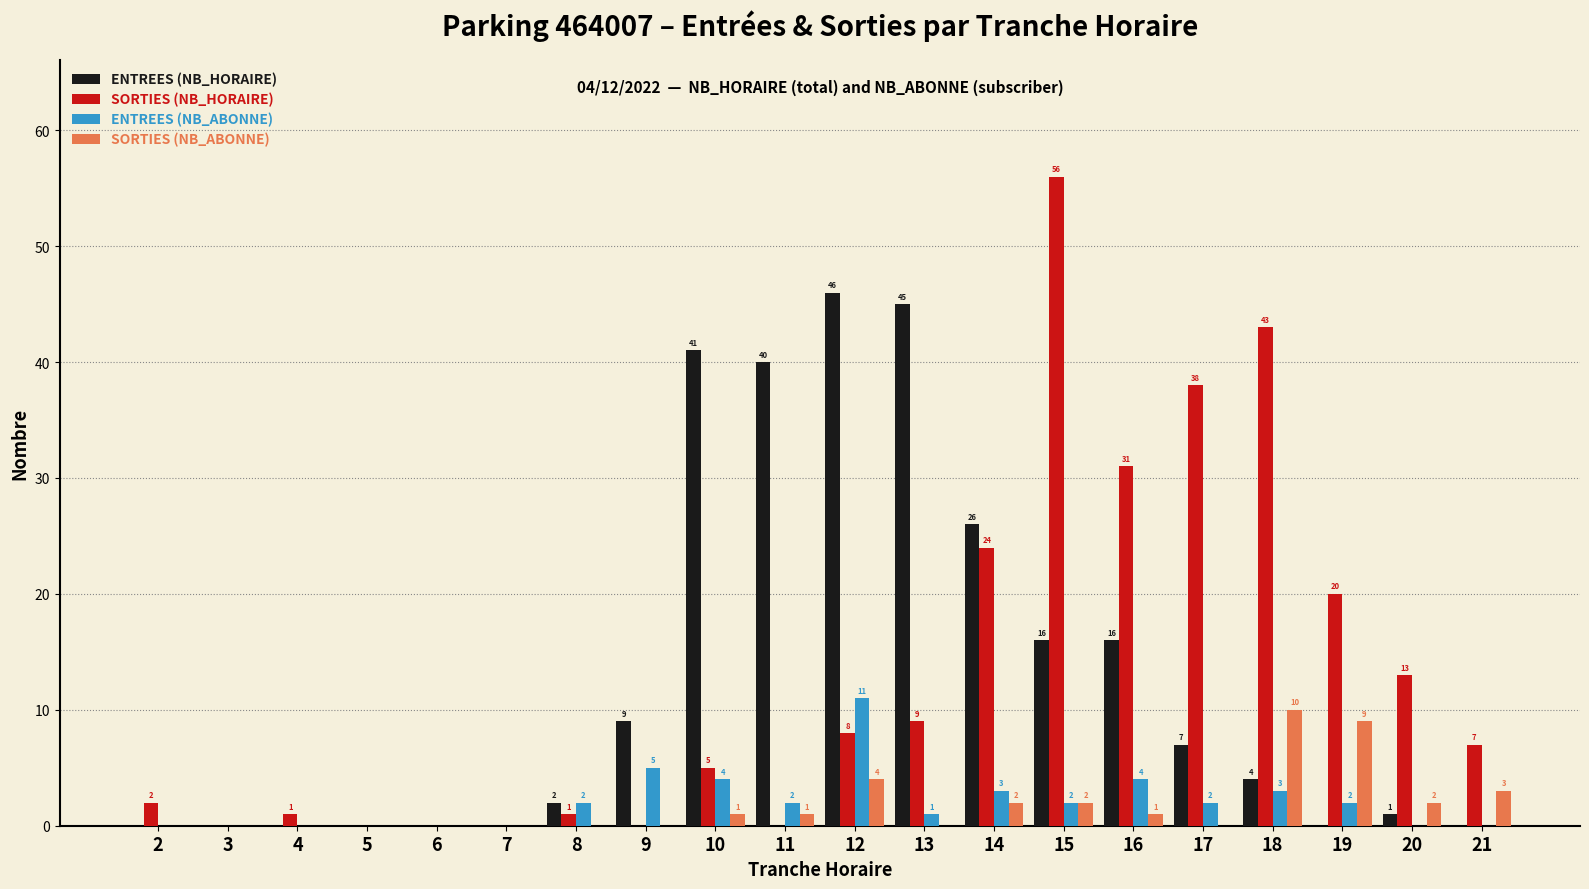

How many data points does each series have?

20